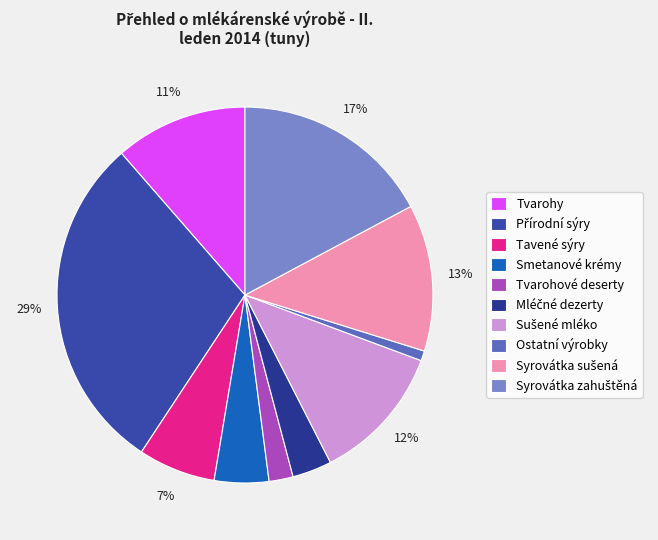

Which slice is the smallest?

Ostatní výrobky